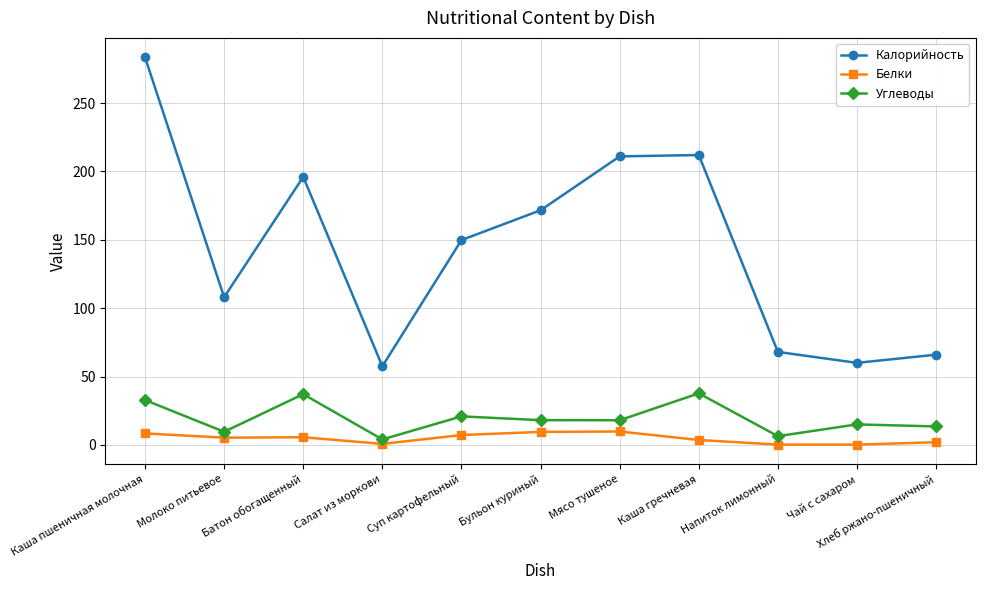

Which label corresponds to the largest value in the chart?

Каша пшеничная молочная